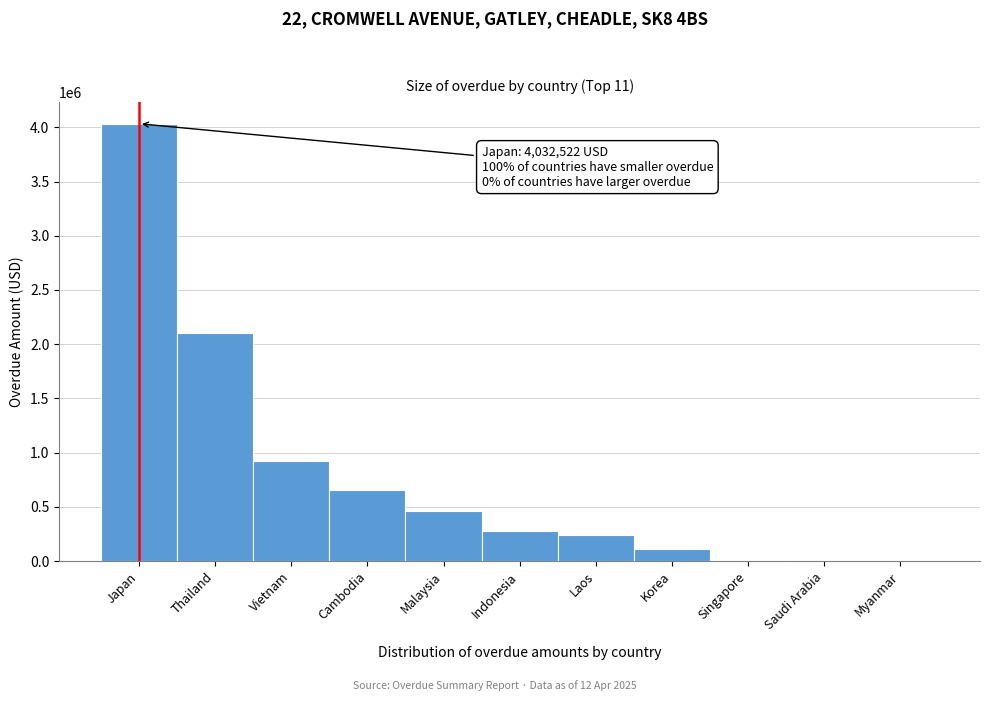

Read the value at Vietnam.

928237.0